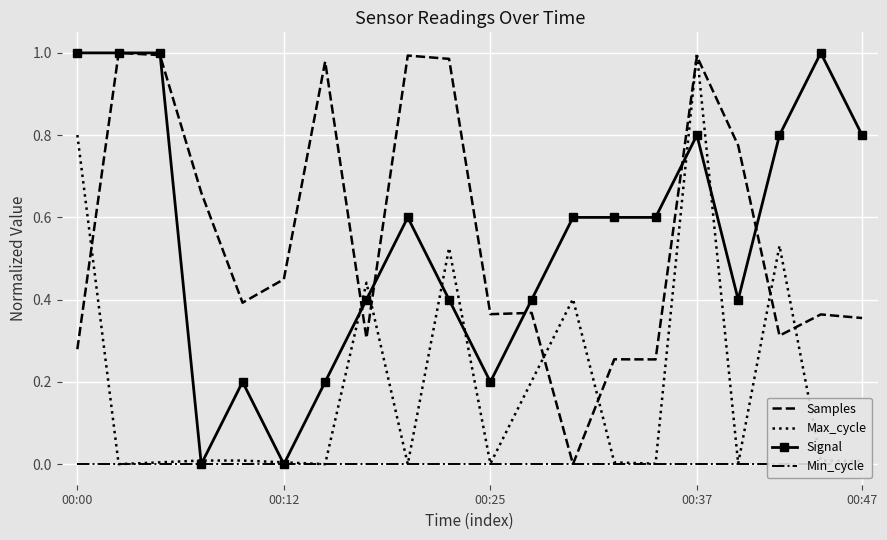

Which series has the largest total across all categories?

Samples